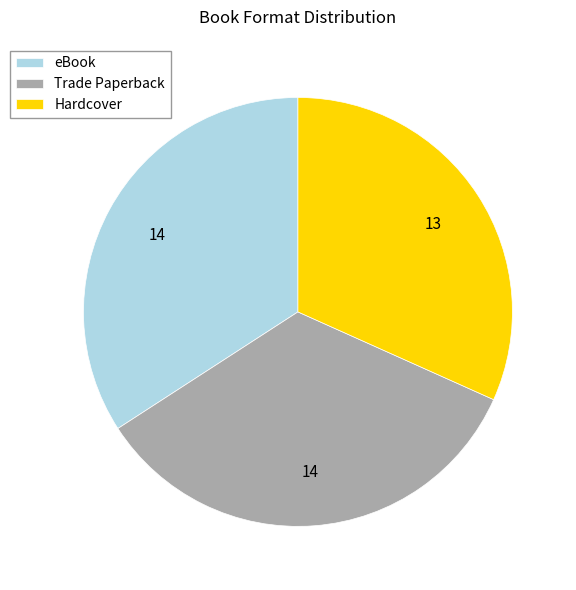

The Trade Paperback slice represents 41% of the pie. True or false?

False